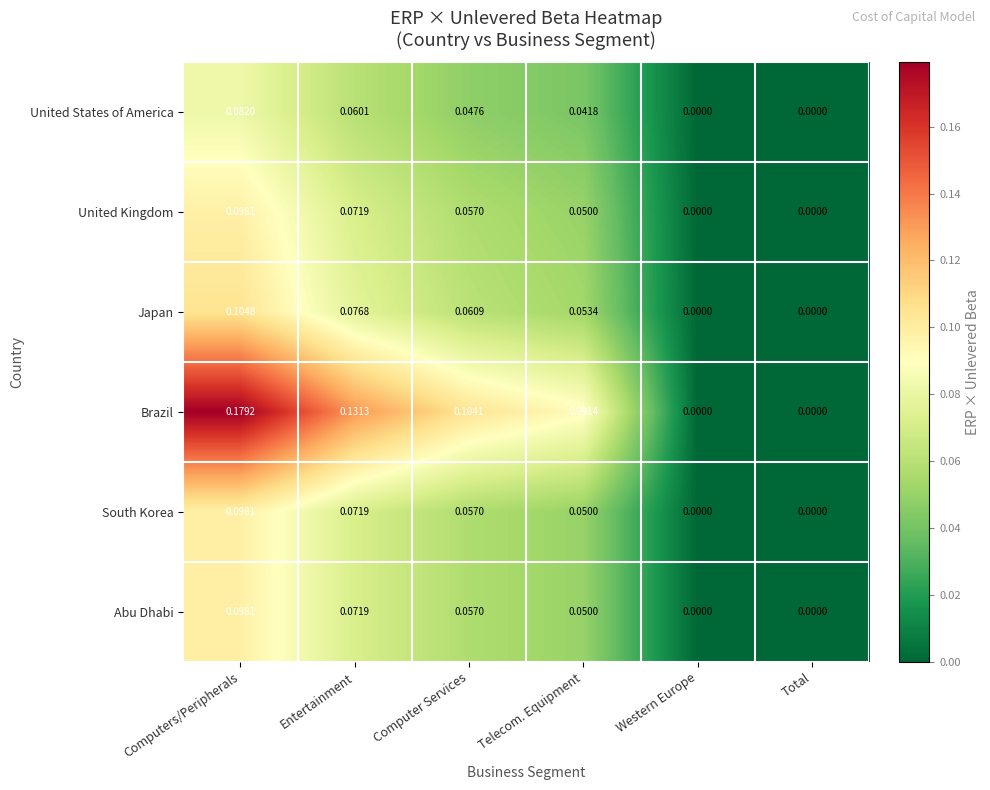

Which series has the largest total across all categories?

Brazil